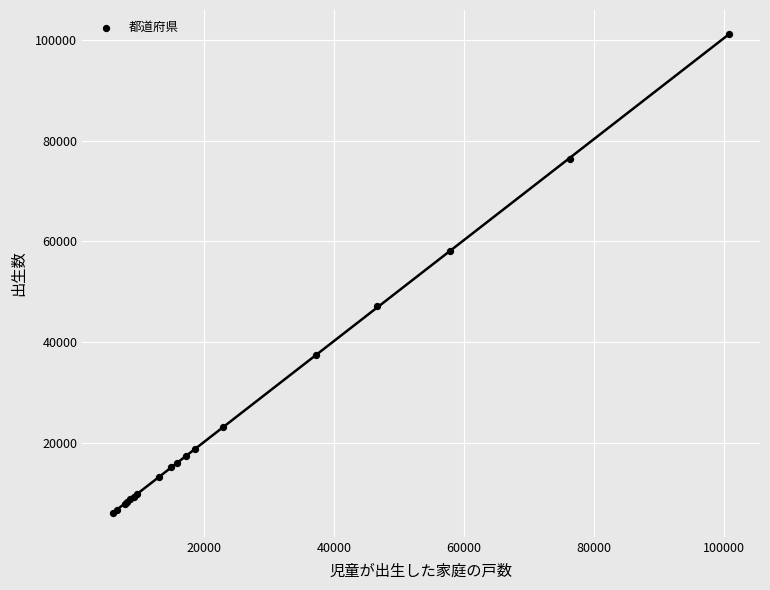

What Y value in the scatter plot is closest to 53649?

58128